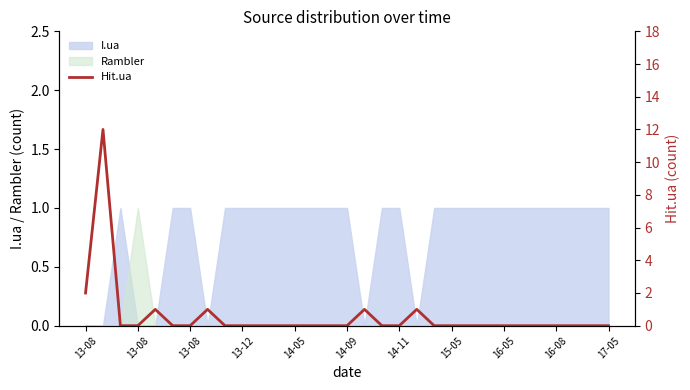

True or false: the data shows 0 at 17.

True